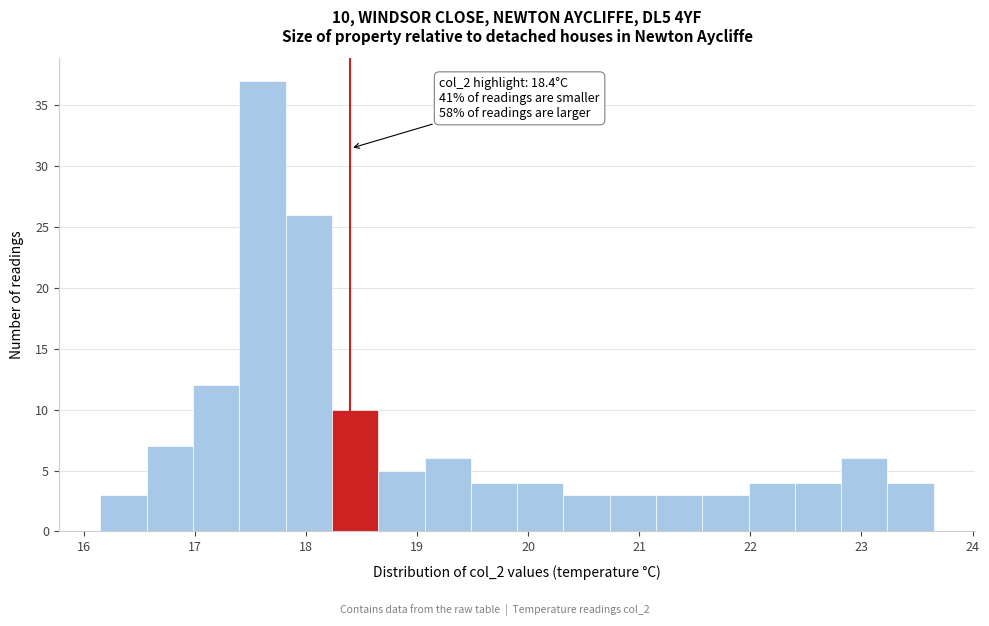

Which range on the x-axis has the tallest bar?

17.4 to 17.8